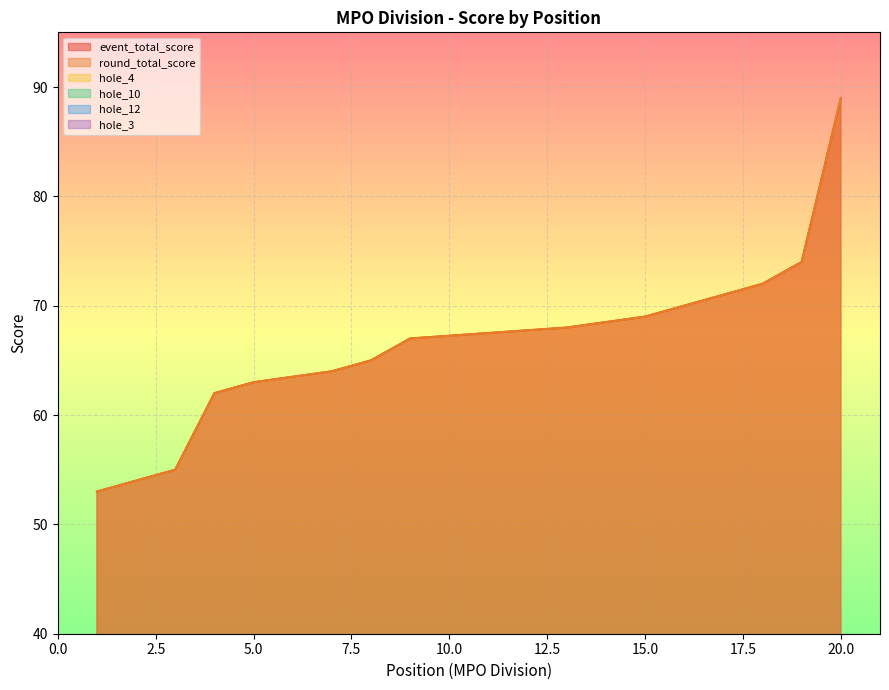

What is the approximate value of hole_10 at 15?

4